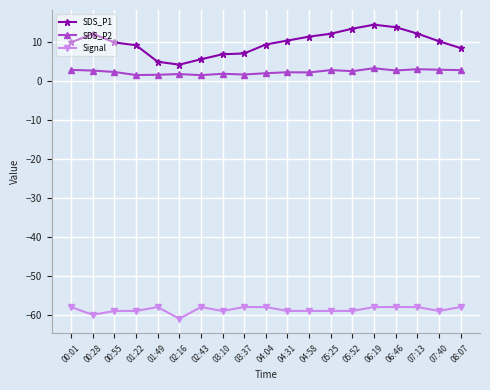

What is the approximate value of SDS_P1 at 06:46?

13.9